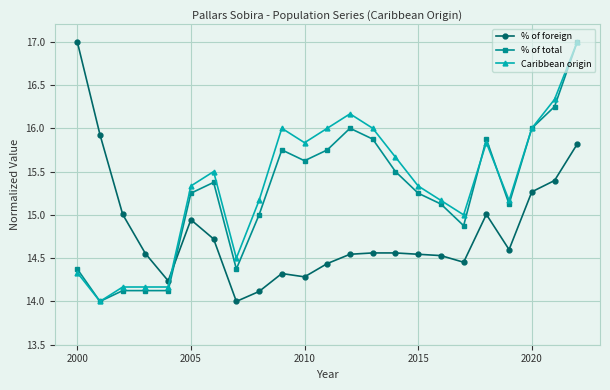

True or false: % of total has more than 0 interior local peaks.

True